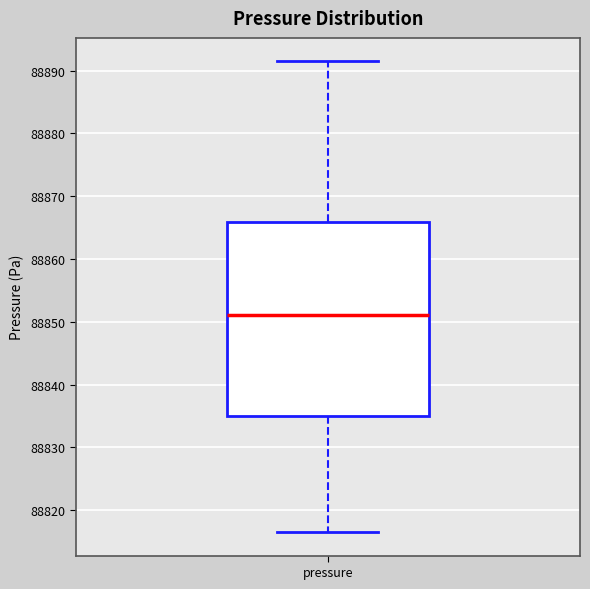

Where is the lower edge of the box for pressure on the y-axis? The values are not printed on the chart, so give them approximately, as read against the axis.

88835